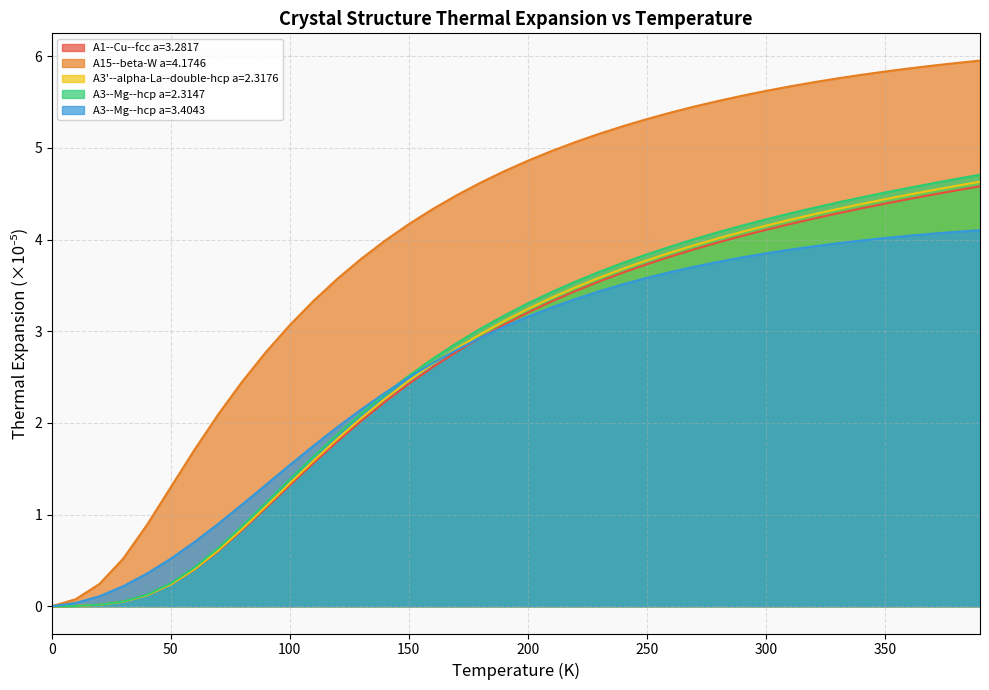

The value of A3--Mg--hcp a=3.4043 at 100 is 0.6. True or false?

False